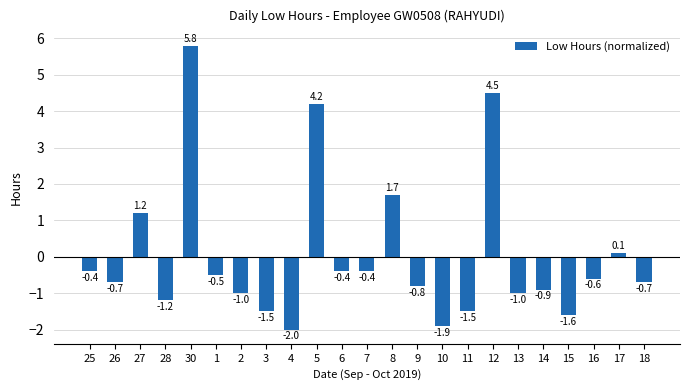

How many bars are there in total?

23